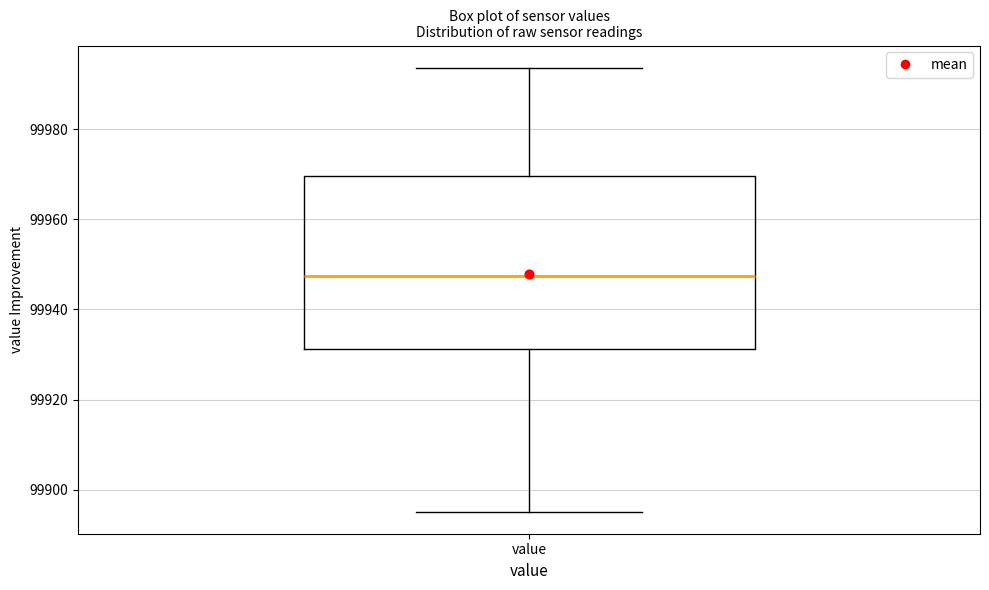

Read this box plot against the y-axis: the position of the median line, the range covered by the box, and the ends of both whiskers. The values are not printed on the chart, so give them approximately, as read against the axis.

median 99948, box 99932 to 99970, whiskers 99896 to 99994